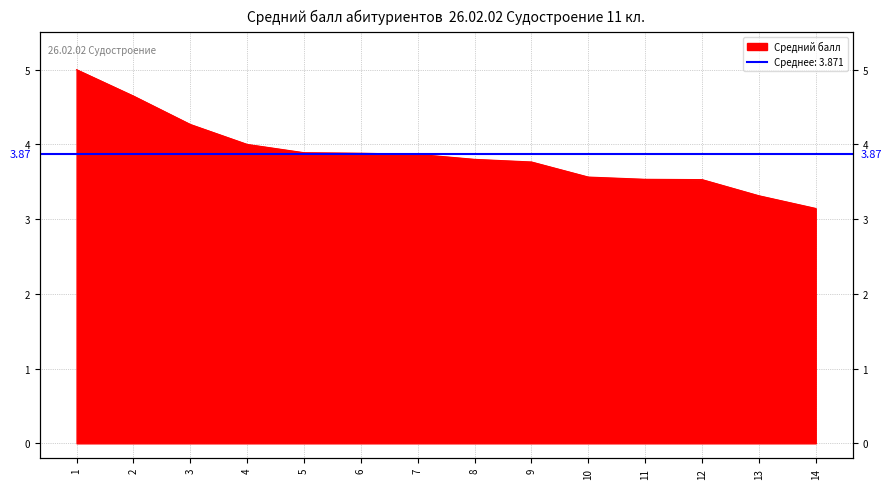

What is the approximate value at 2?

4.6